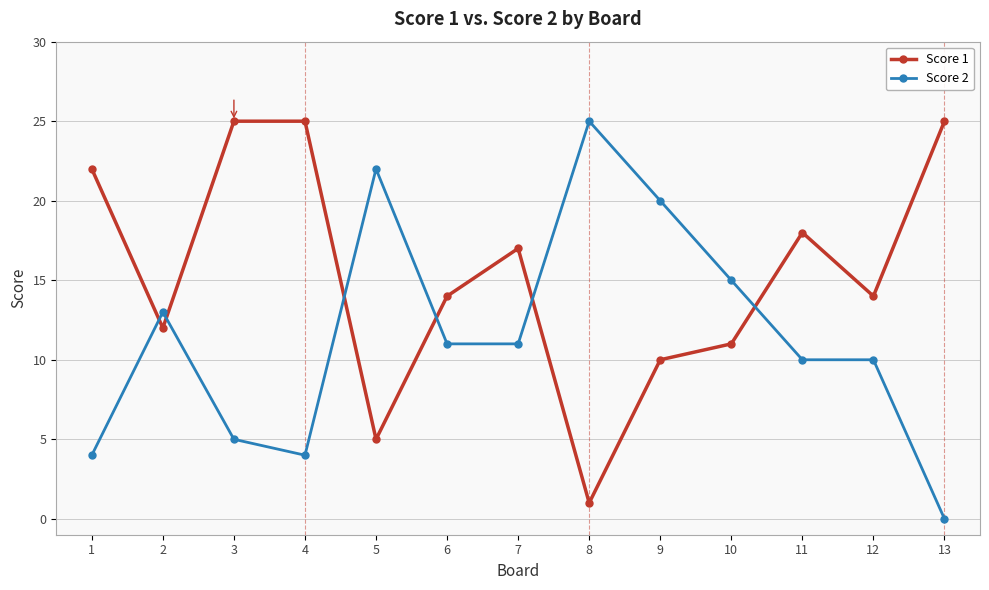

What is the maximum value shown in the chart?

25